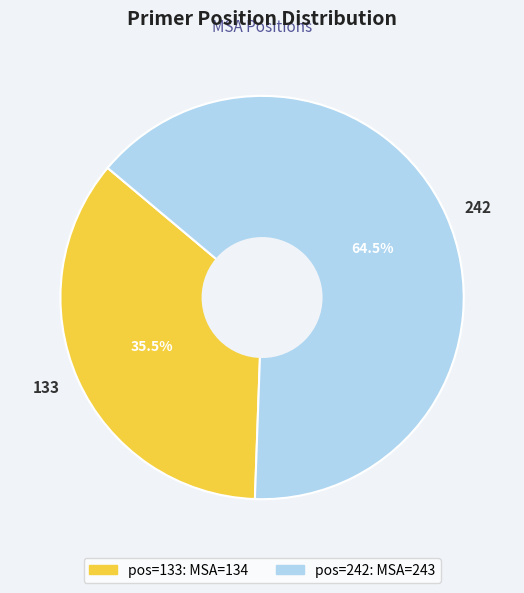

Combined, what portion of the pie is 133 and 242?

100.0%